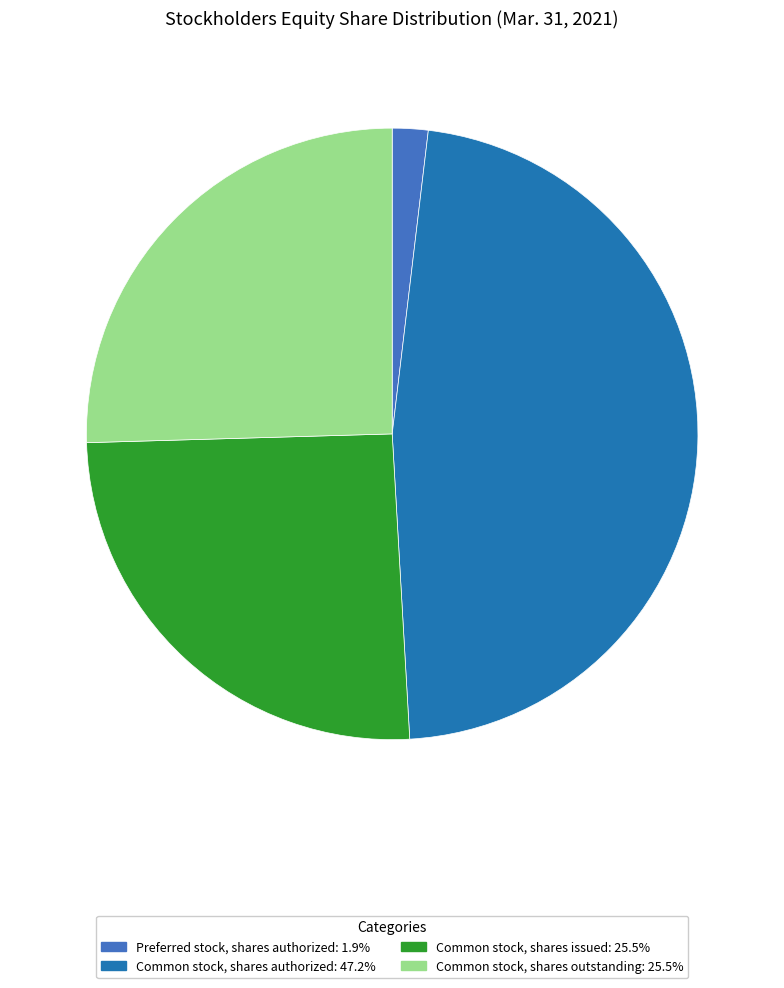

Is there a majority slice in this chart?

No